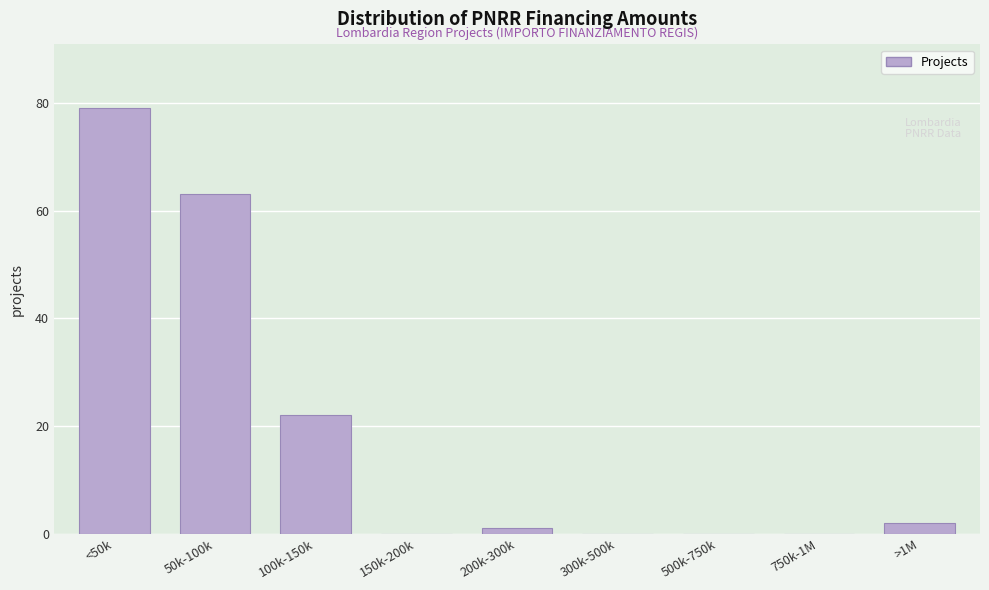

Reading left to right, extract all data points from this chart.

<50k=79	50k-100k=63	100k-150k=22	150k-200k=0	200k-300k=1	300k-500k=0	500k-750k=0	750k-1M=0	>1M=2